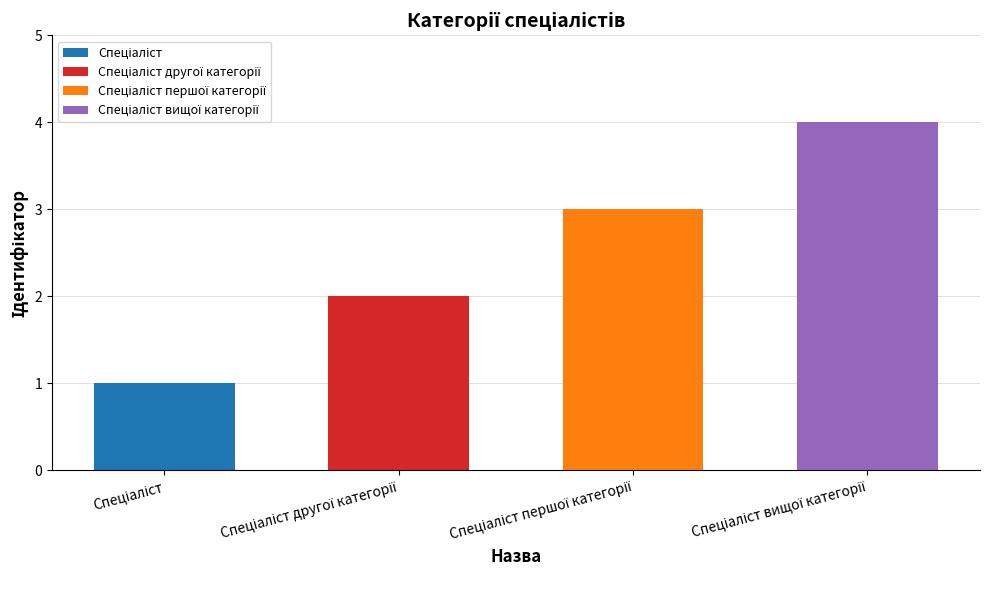

Does the chart contain any negative values?

No